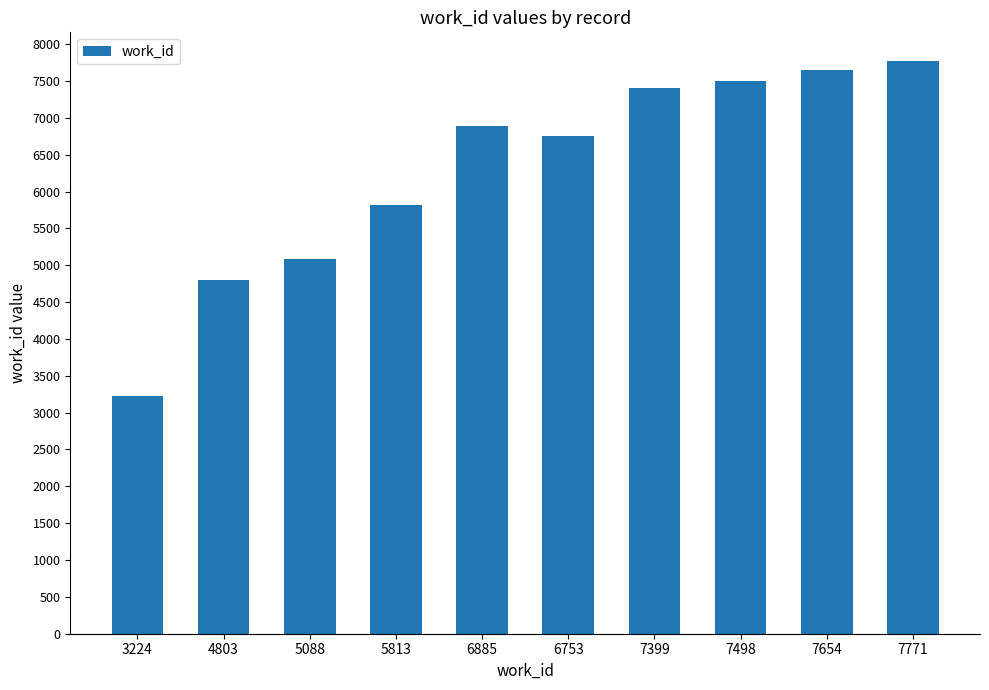

Does the chart contain stacked bars?

No